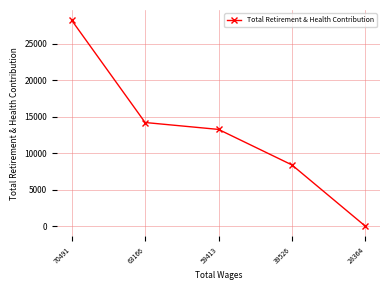

Between 63166 and 39526, which is larger?

63166